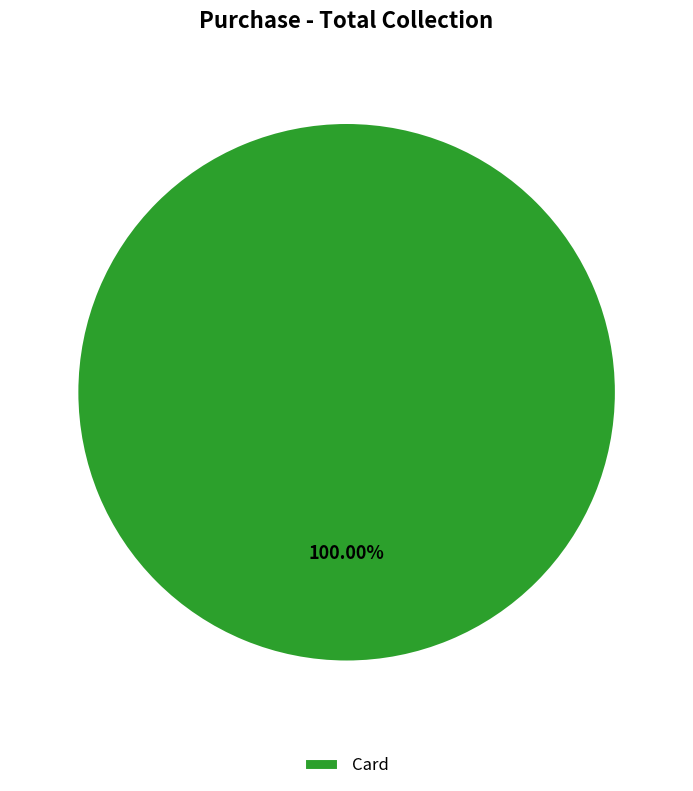

Count the number of slices in the pie.

1